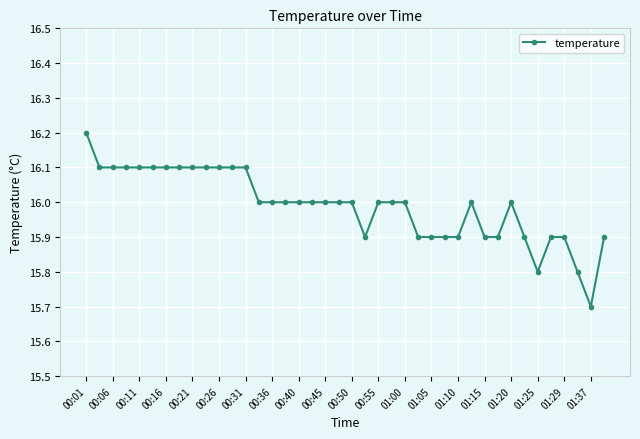

What is the difference between the maximum and minimum values?

0.5